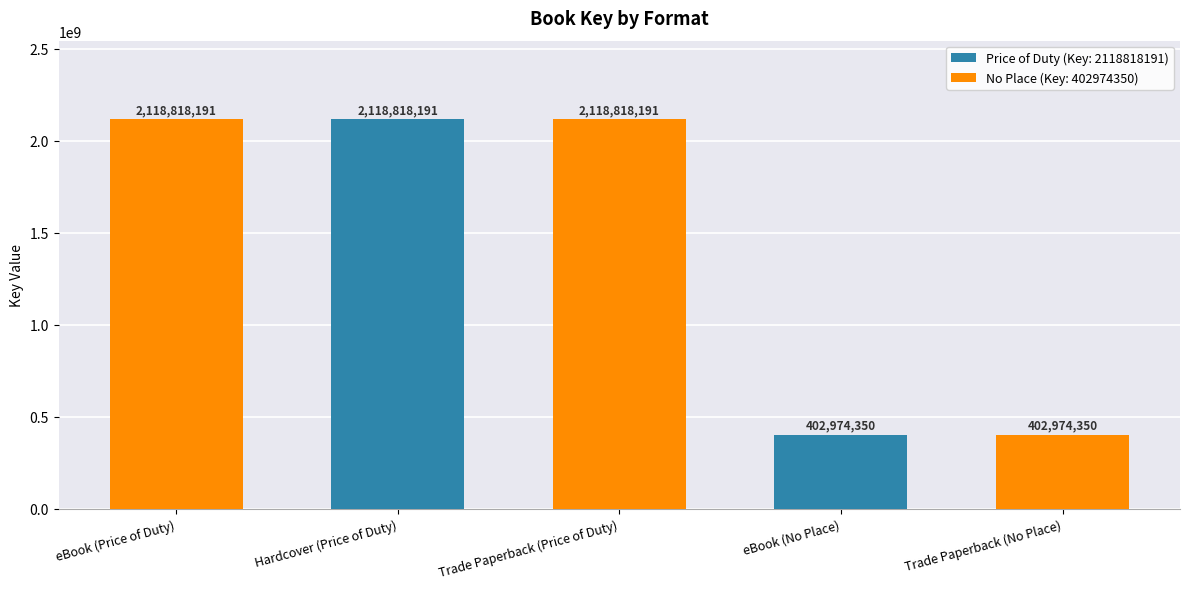

Are the bars grouped side by side (vs. stacked)?

No